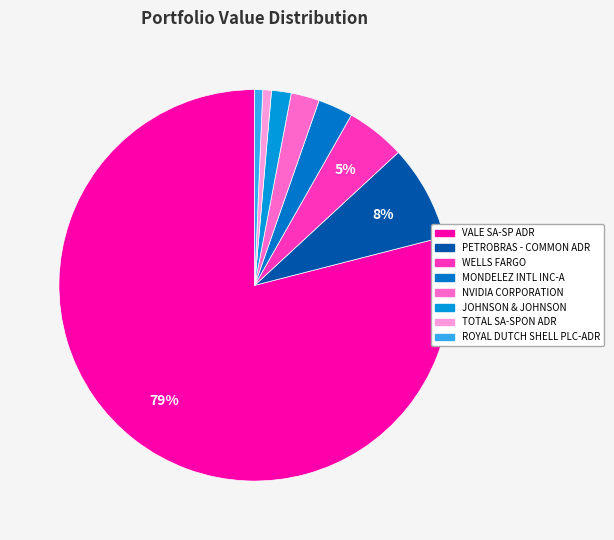

What is the change in value from PETROBRAS - COMMON ADR to JOHNSON & JOHNSON?

-228000